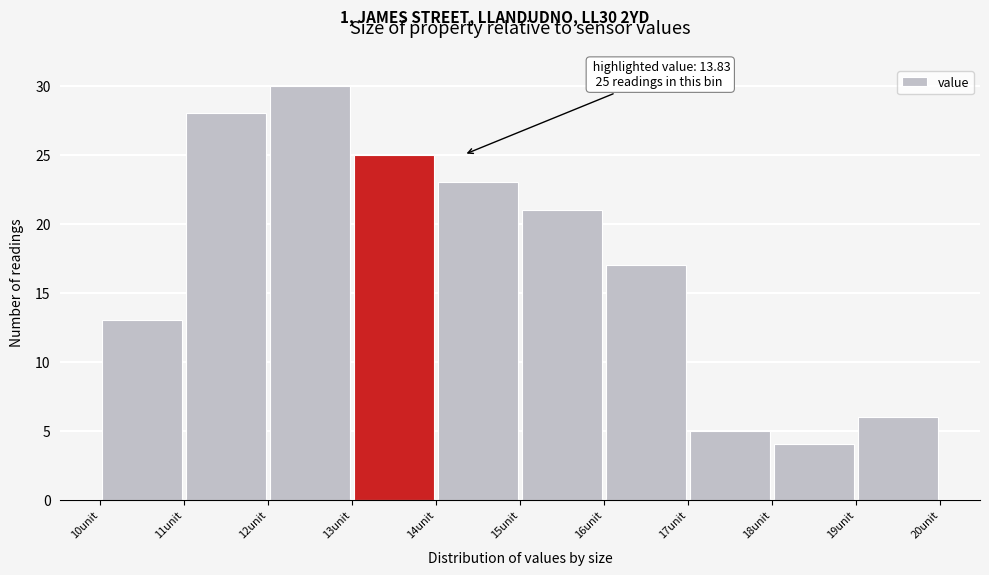

Over which range of the x-axis is the bar tallest?

12 to 13